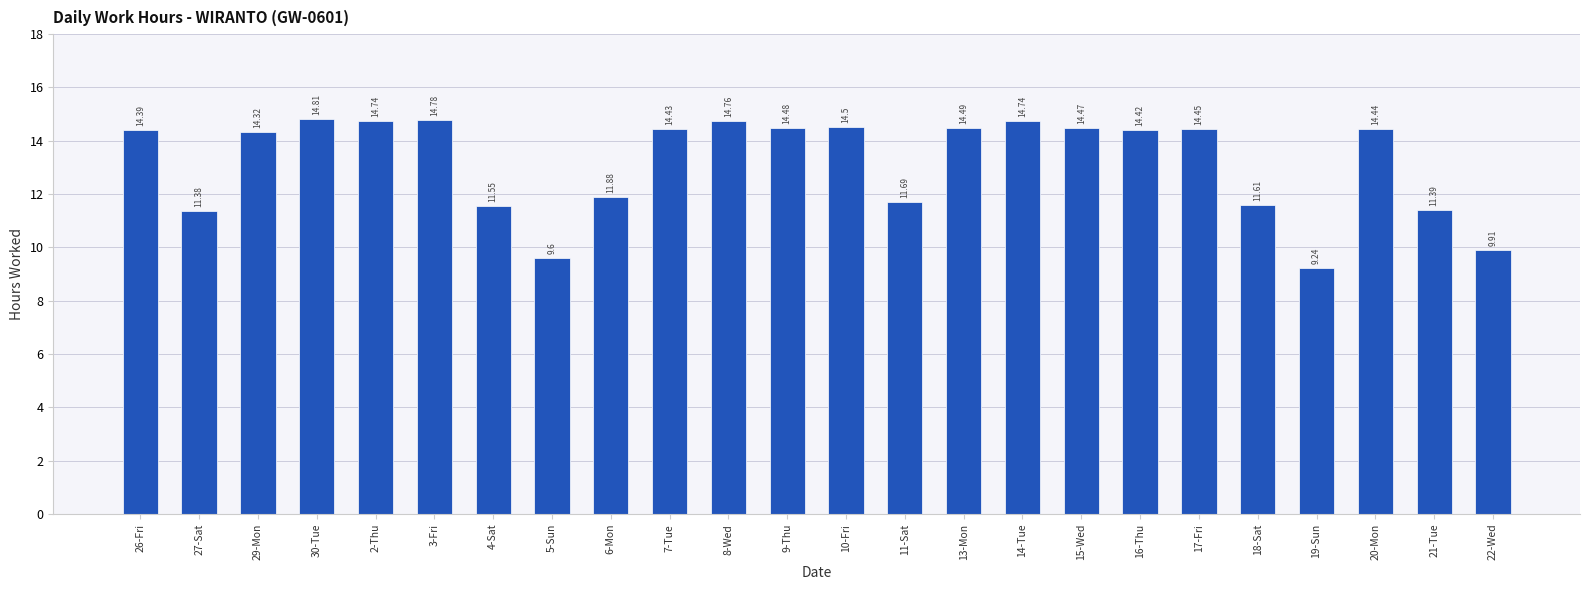

What is the difference between the maximum and minimum values?

5.6